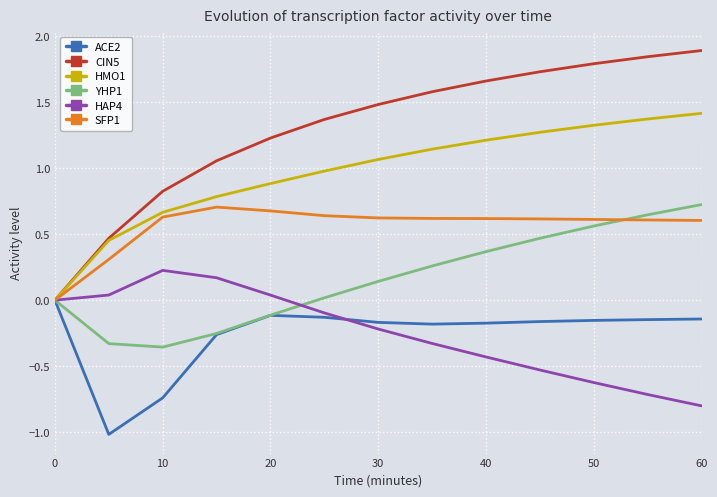

Which series has the largest total across all categories?

CIN5